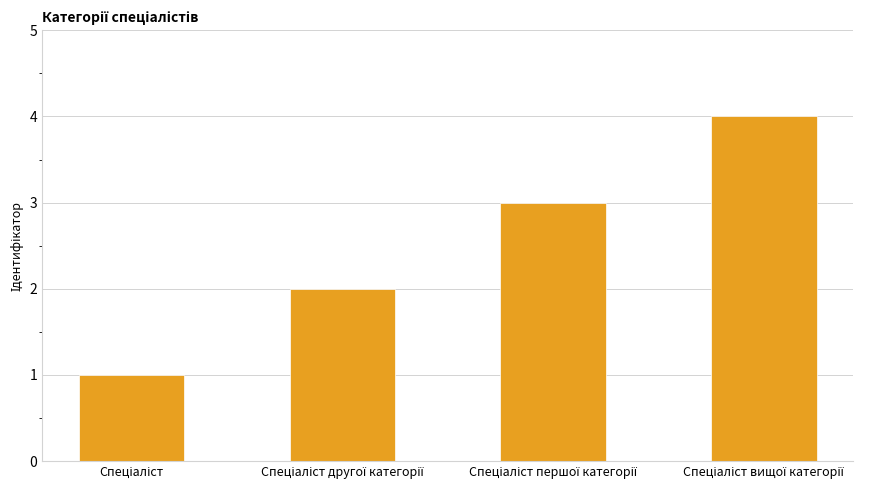

What is the sum of all values?

10